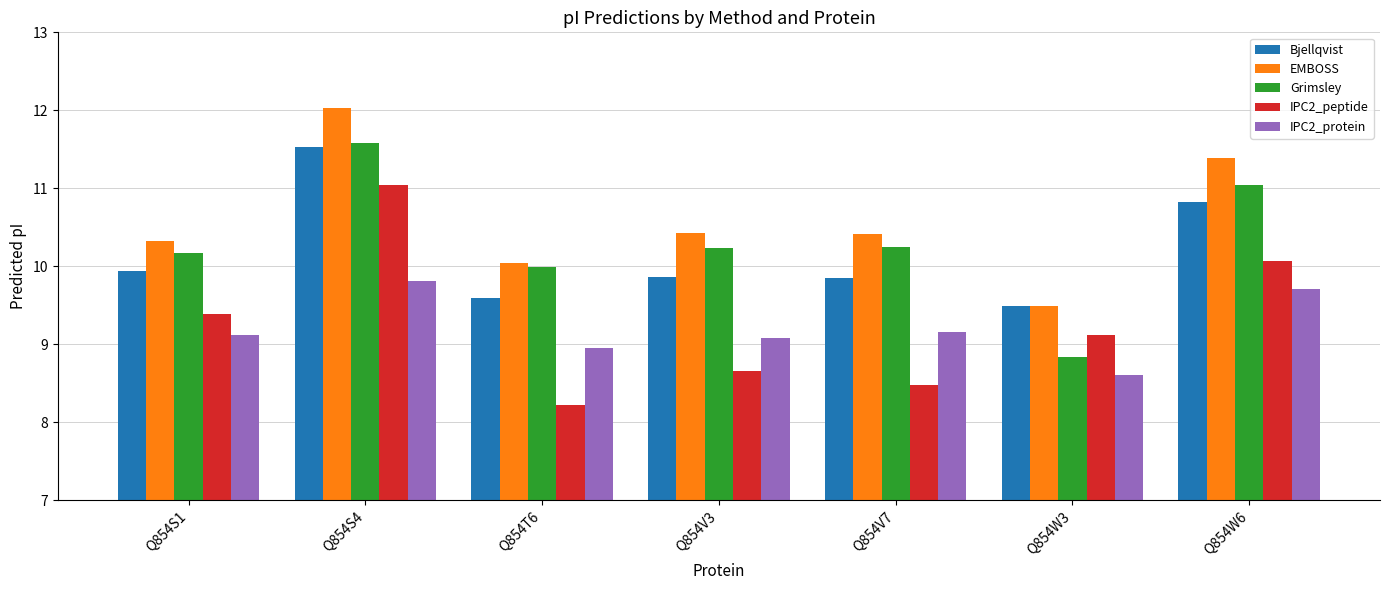

At which category does the chart reach its minimum across all series?

Q854T6